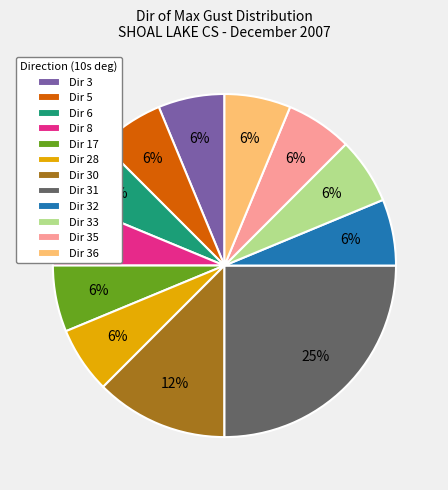

What is the ratio of the value at Dir 8 to the value at Dir 6?

1.0